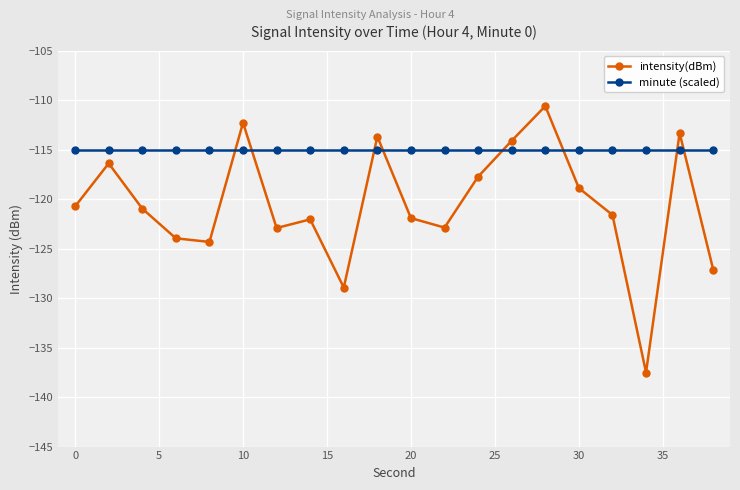

List the series in order of their peak value, highest first.

intensity(dBm), minute (scaled)